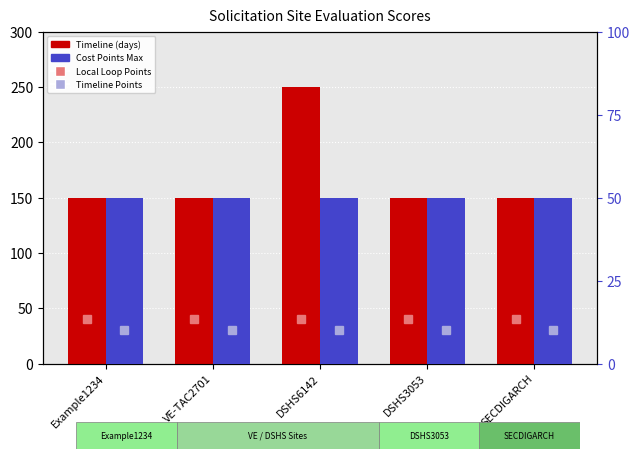

Rank the categories by Timeline (days) value from highest to lowest.

DSHS6142, Example1234, VE-TAC2701, DSHS3053, SECDIGARCH